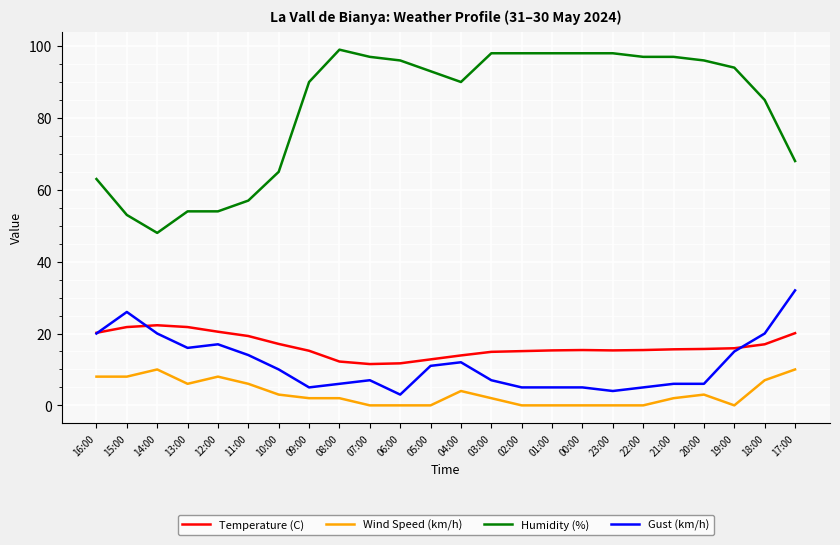

What is the minimum value for Gust (km/h)?

3.0